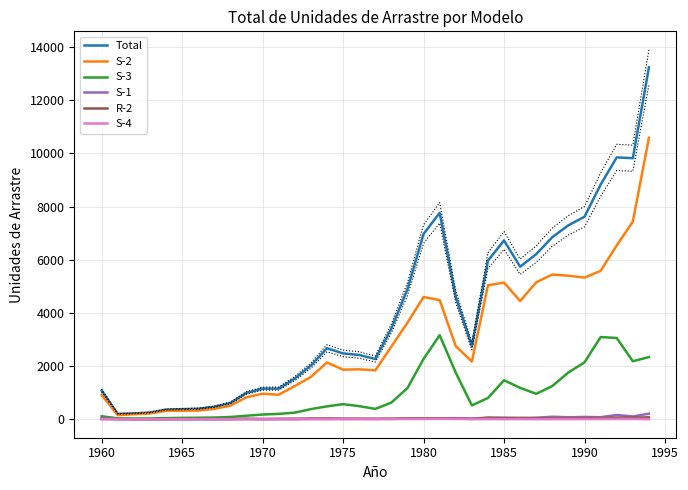

The value of Total at 1970 is 1151. True or false?

True